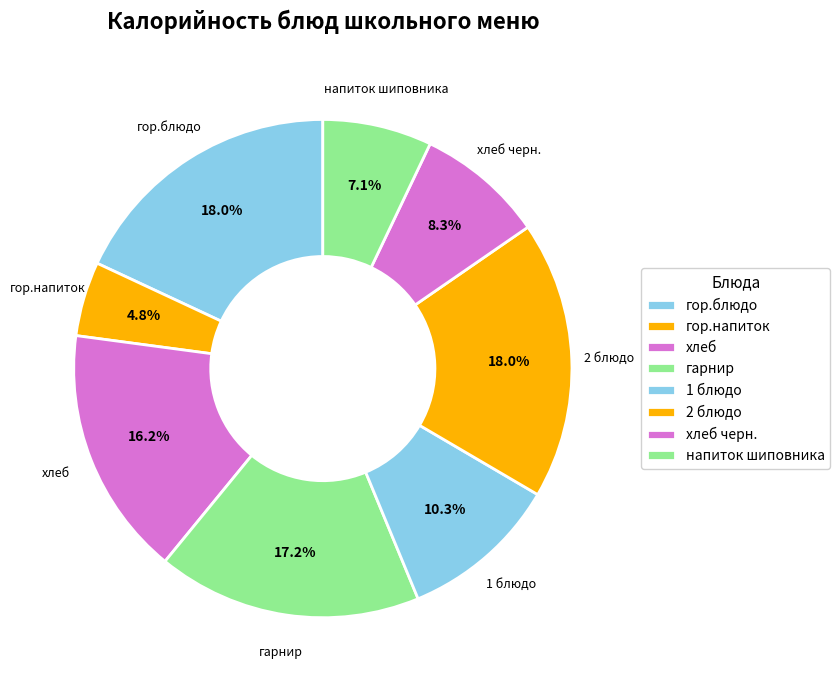

How many segments does this pie chart have?

8